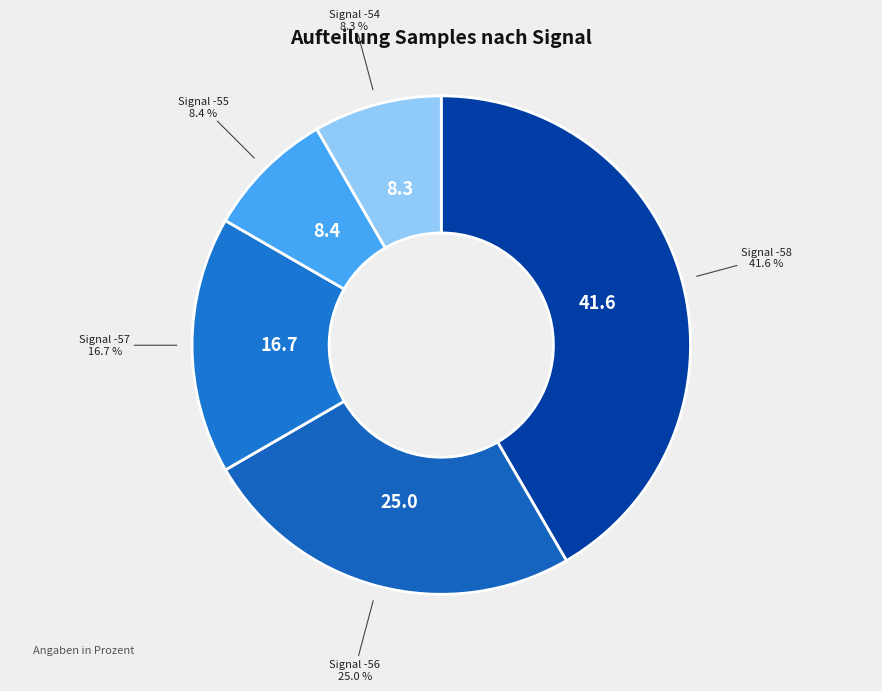

Count the number of slices in the pie.

5